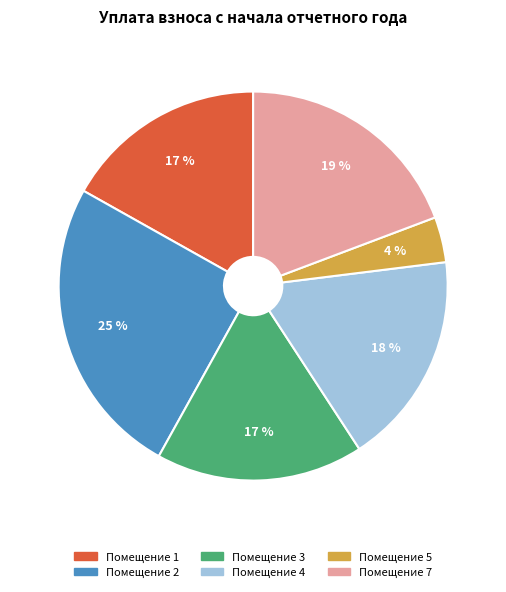

To the nearest percent, what is the difference between the largest and smallest slice percentages?

21%